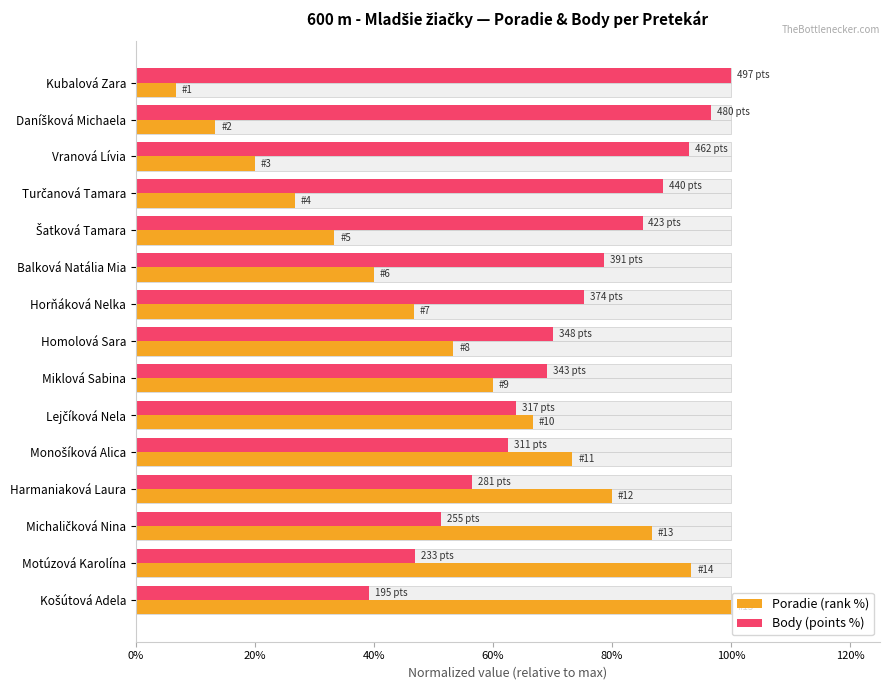

Count the number of categories in the chart.

15